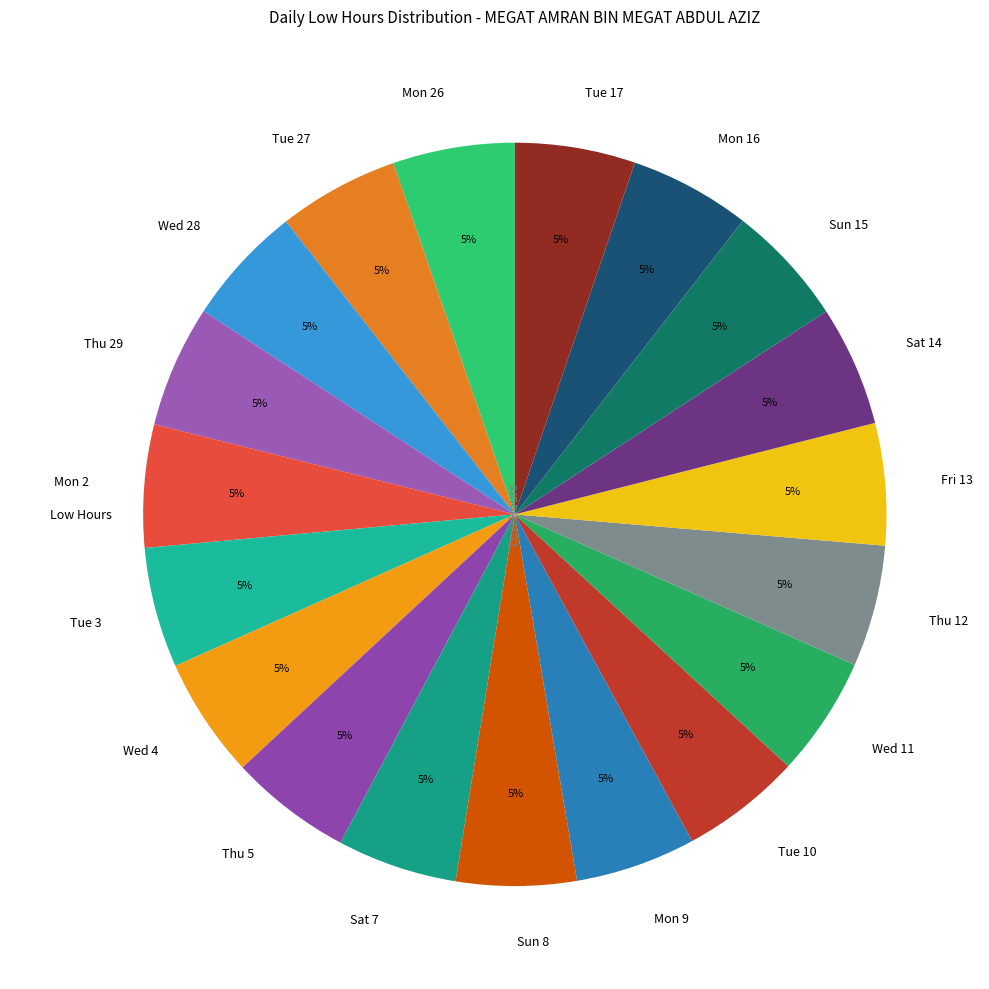

The Thu 12 slice represents 5% of the pie. True or false?

True